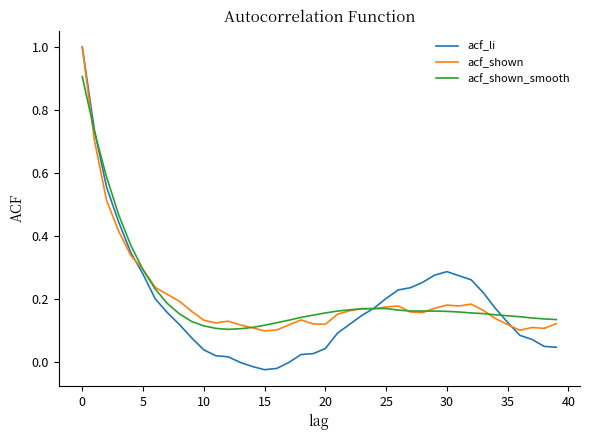

True or false: acf_shown_smooth and acf_li intersect in this chart.

True